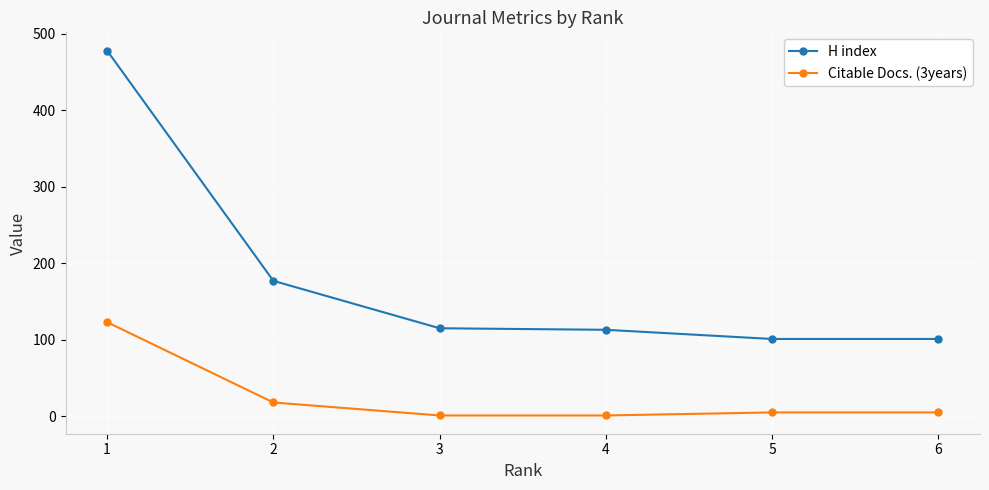

What is the value of the Citable Docs. (3years) point at the 2nd from the left?

18